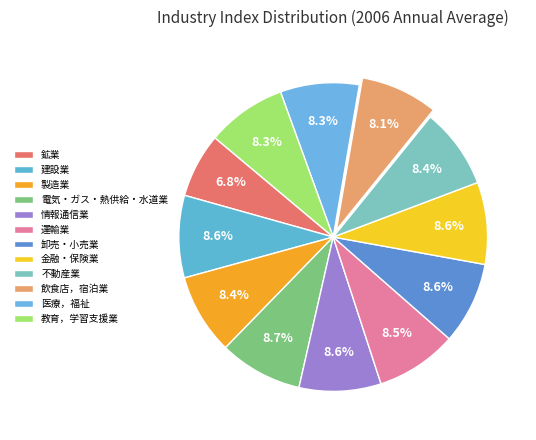

Count the number of slices in the pie.

12